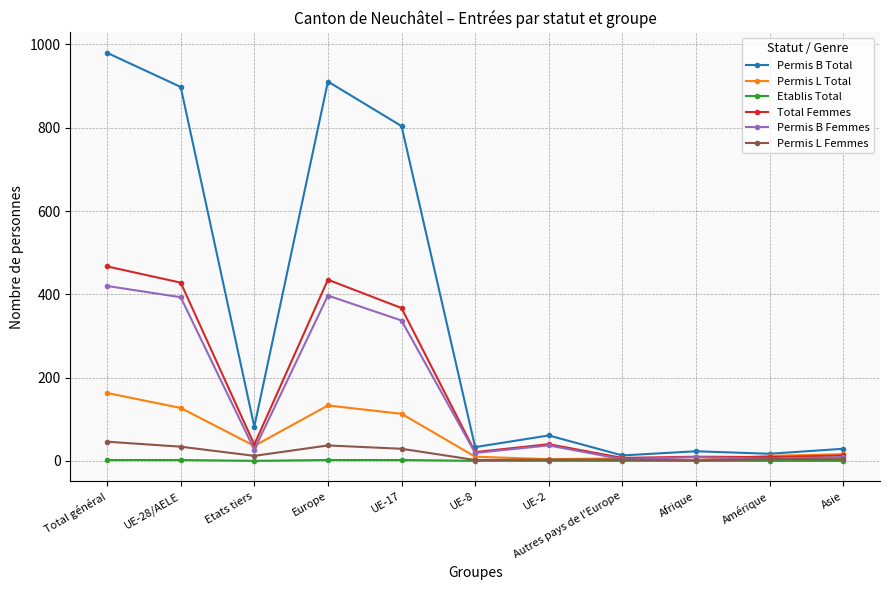

What is the label of the 10th point from the right?

UE-28/AELE